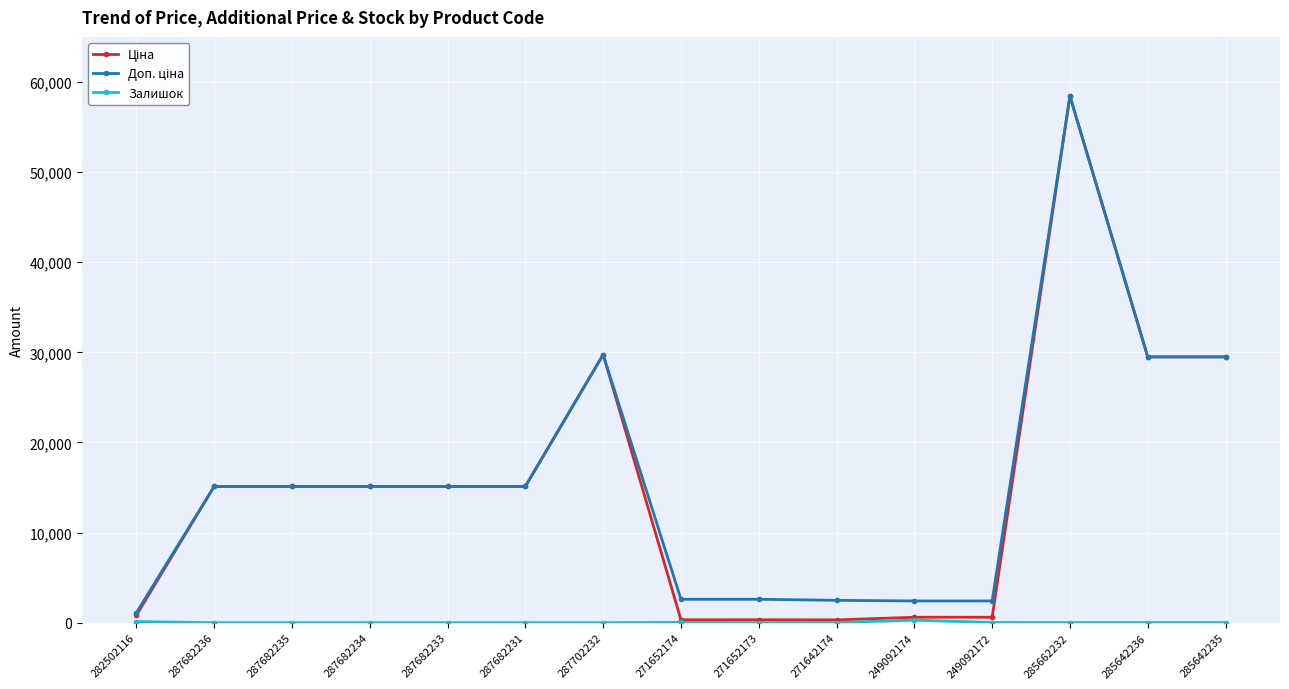

Count the number of data series in this chart.

3